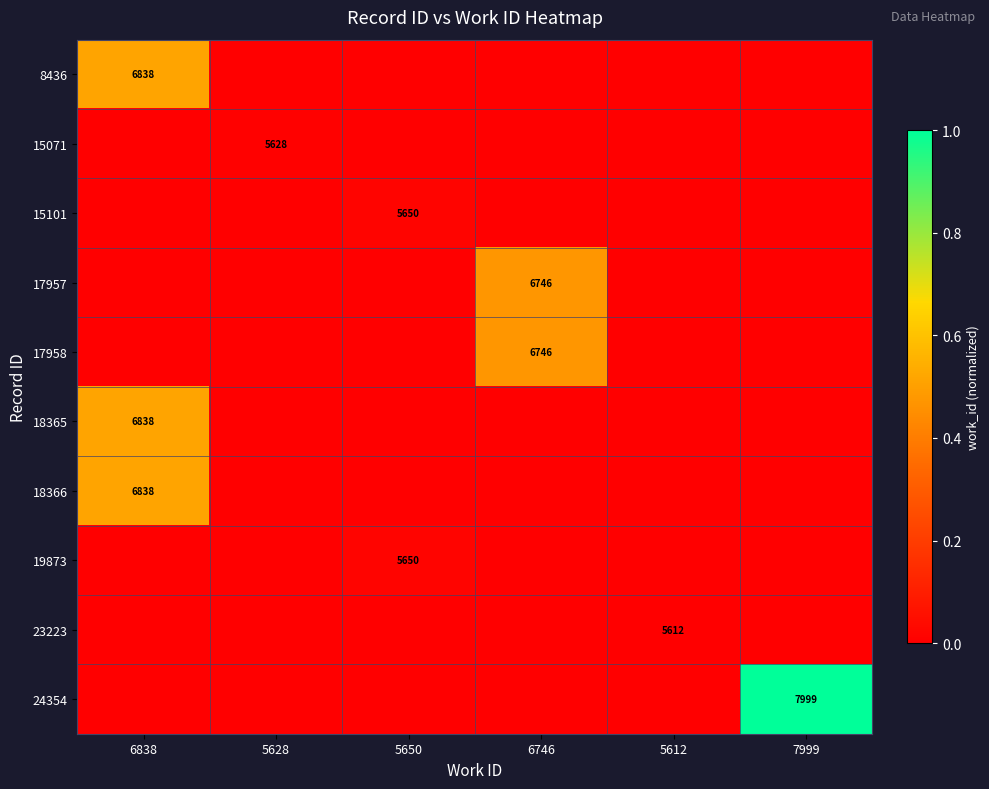

The 23223 series shows 5612 at 5612. True or false?

True